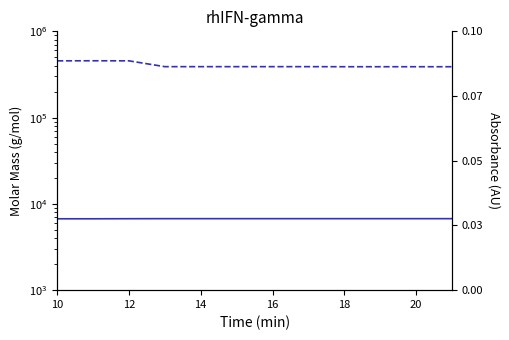

How many lines are shown in the chart?

2